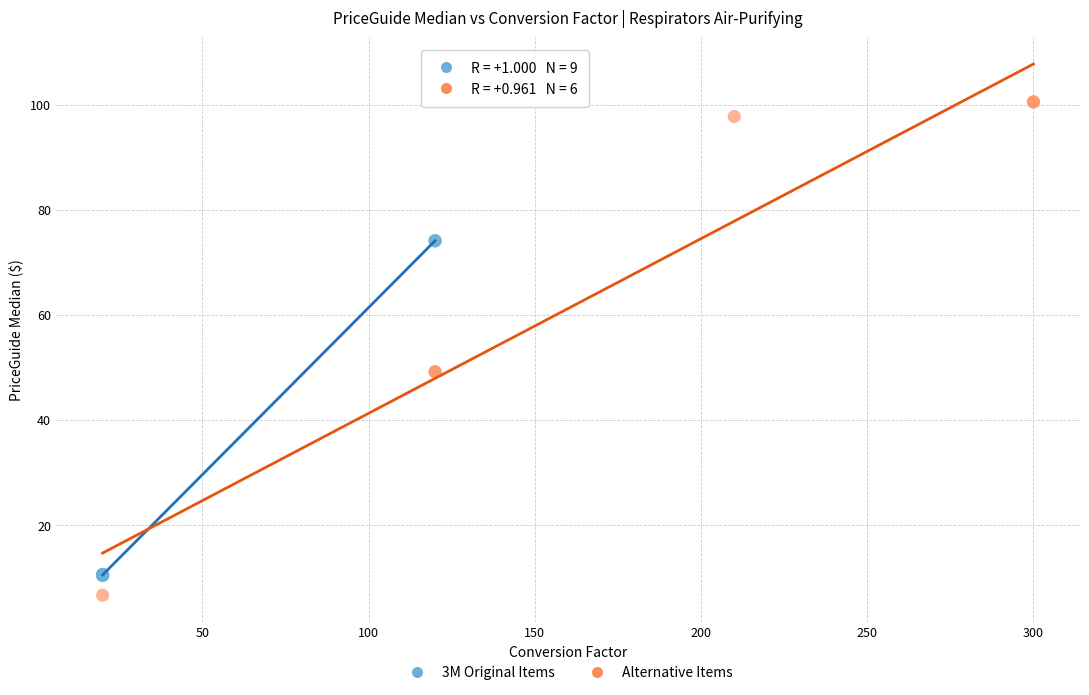

Which series contains the lowest Y value?

Alternative Items